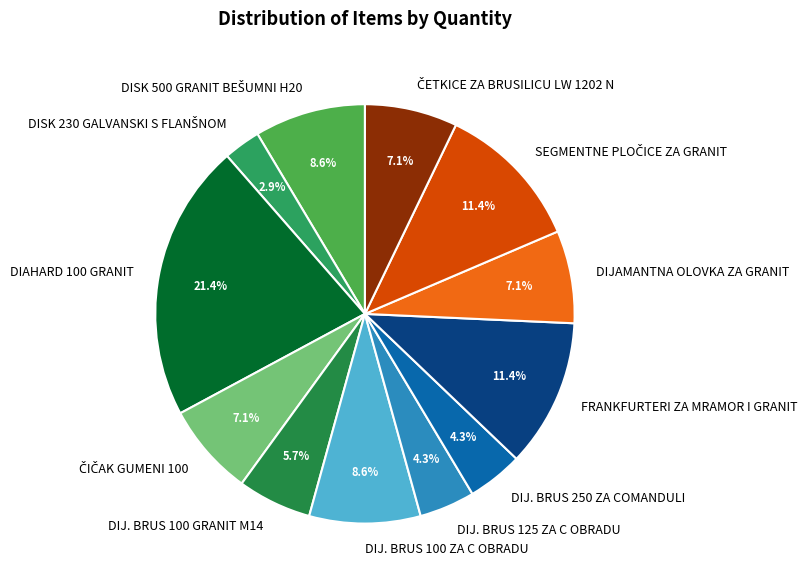

Does any single category account for the majority?

No